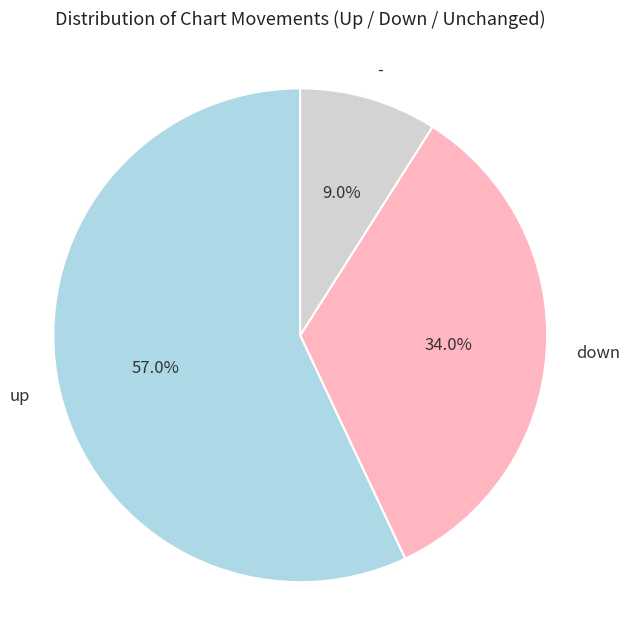

To the nearest percent, what percentage of the pie is up?

57%